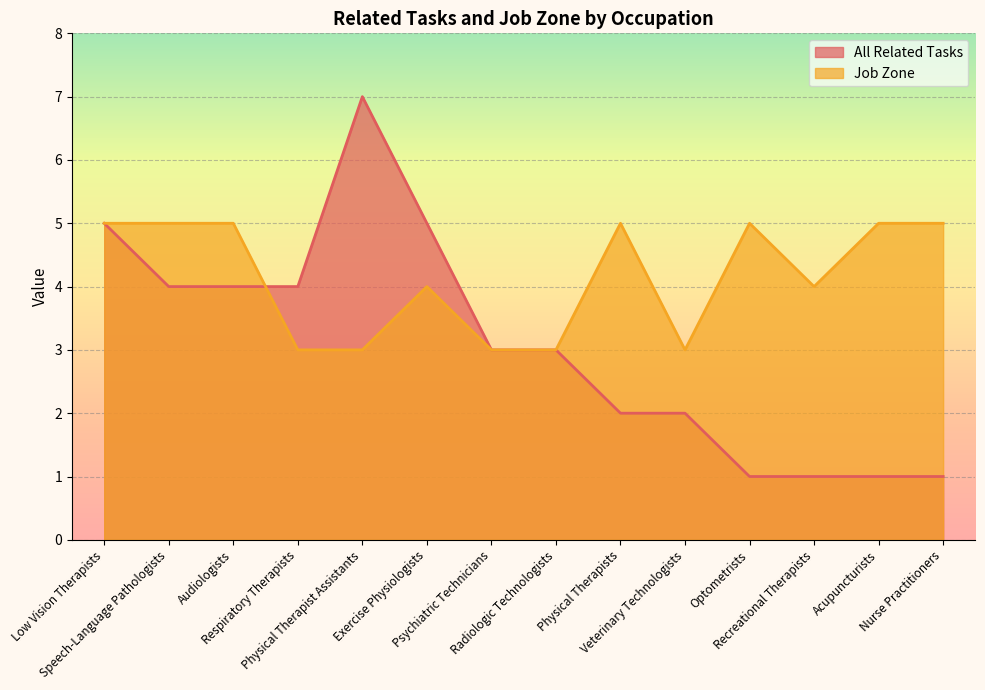

Which category has the lowest value across all series?

Optometrists